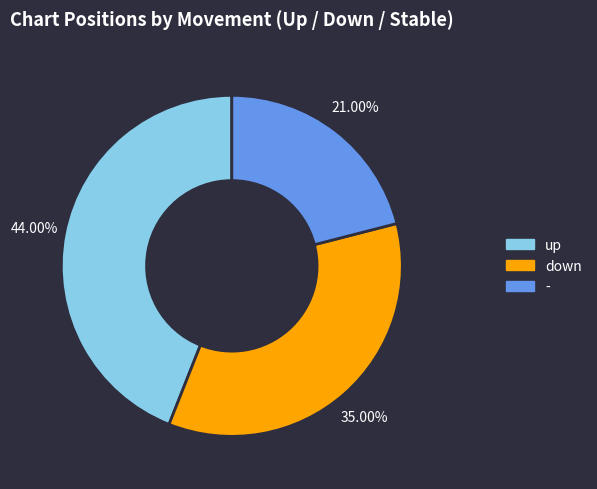

What is the largest slice in the pie chart?

up